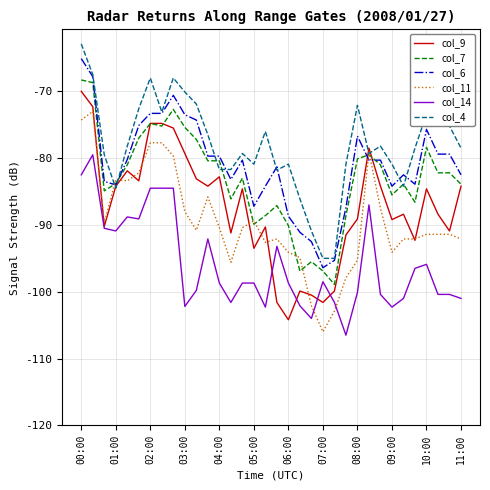

What is the greatest value displayed?

-62.9